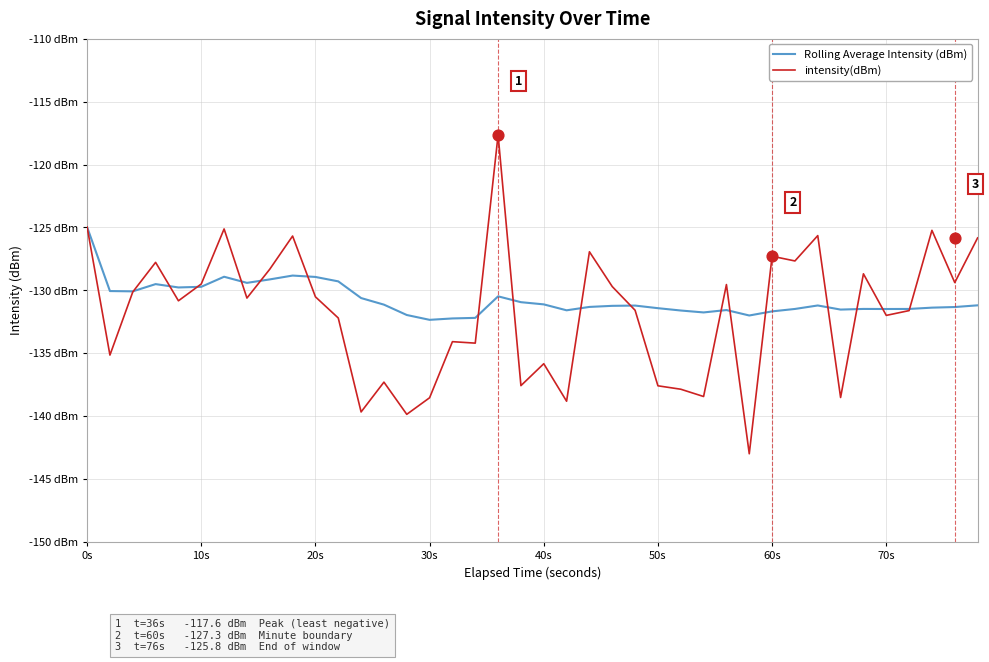

At how many categories does at least one series exceed -120?

1